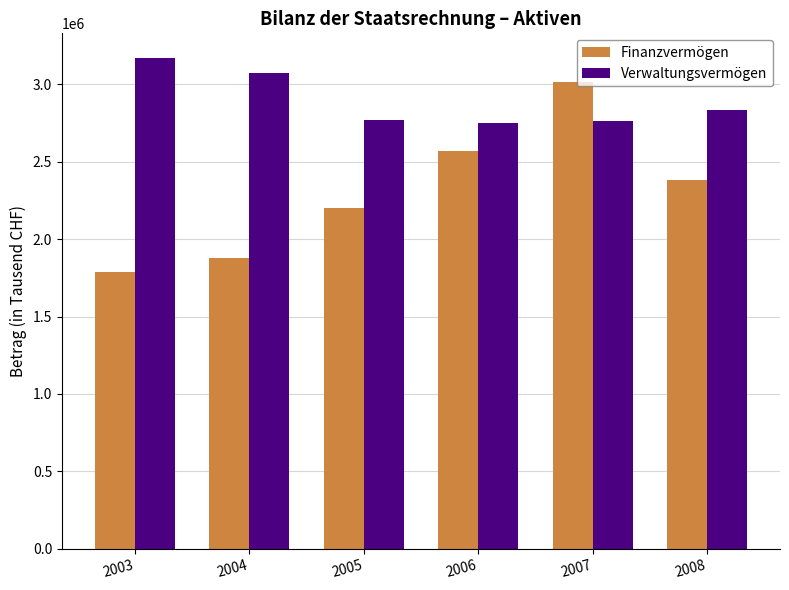

Does the chart contain stacked bars?

No